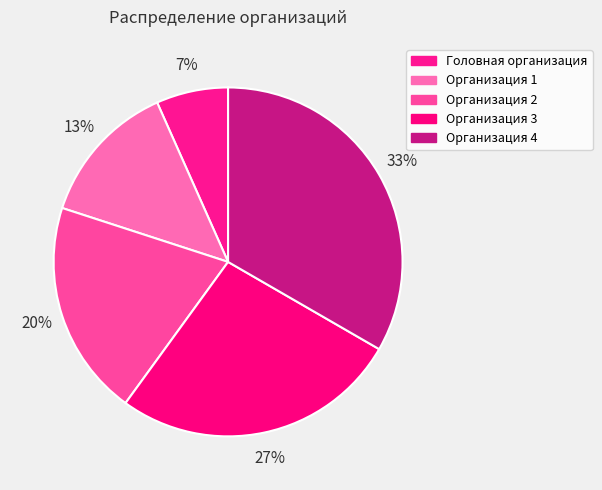

True or false: Организация 1 accounts for 26% of the total.

False